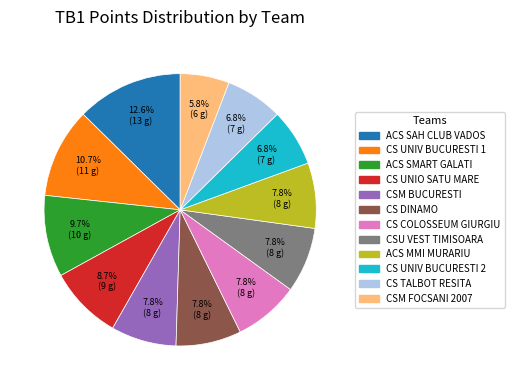

Is there any slice that represents more than half of the pie?

No